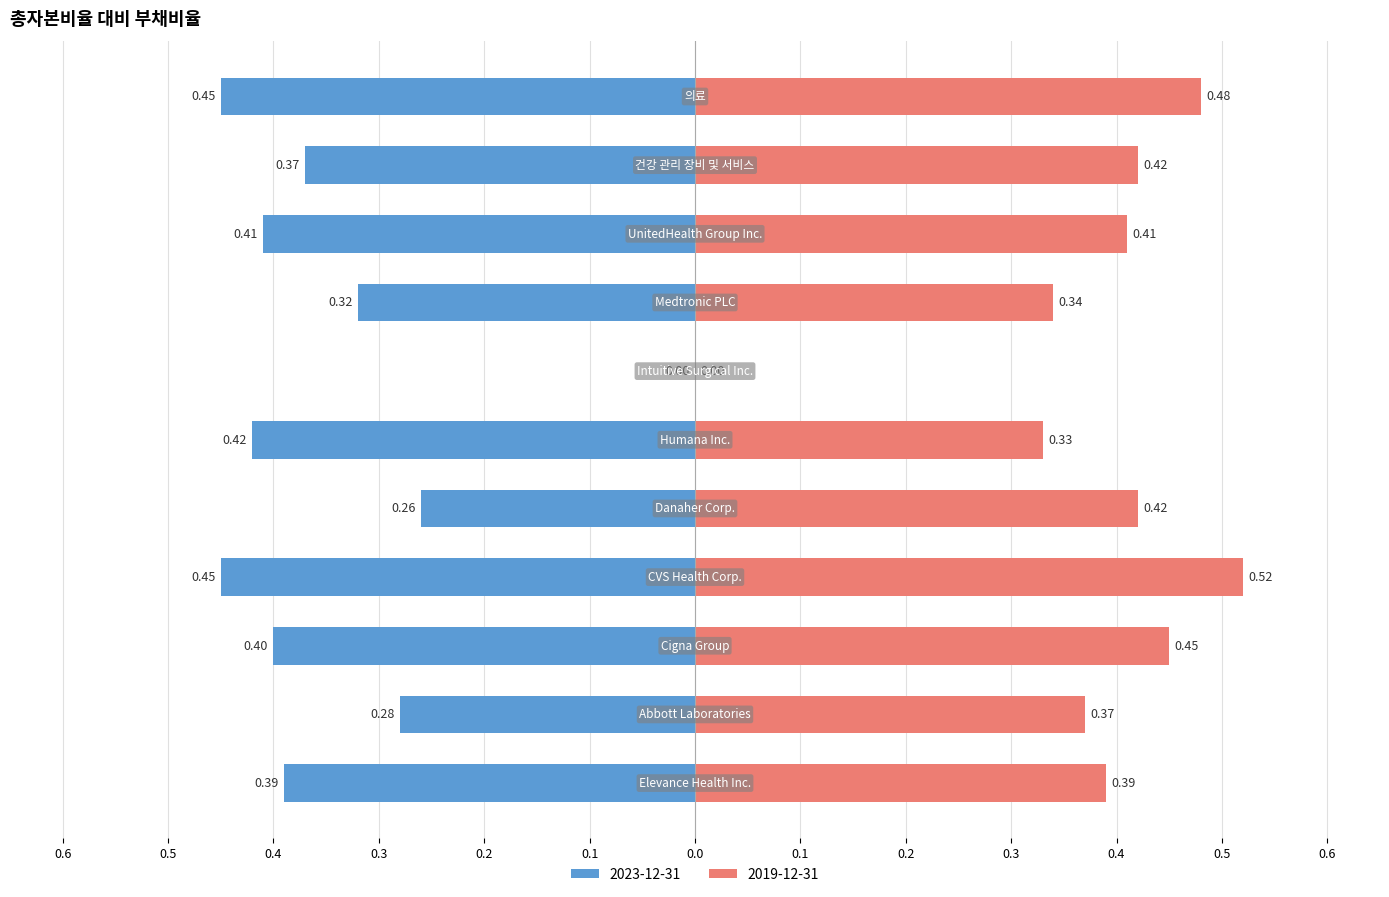

How many positive values does the 2019-12-31 series have?

10